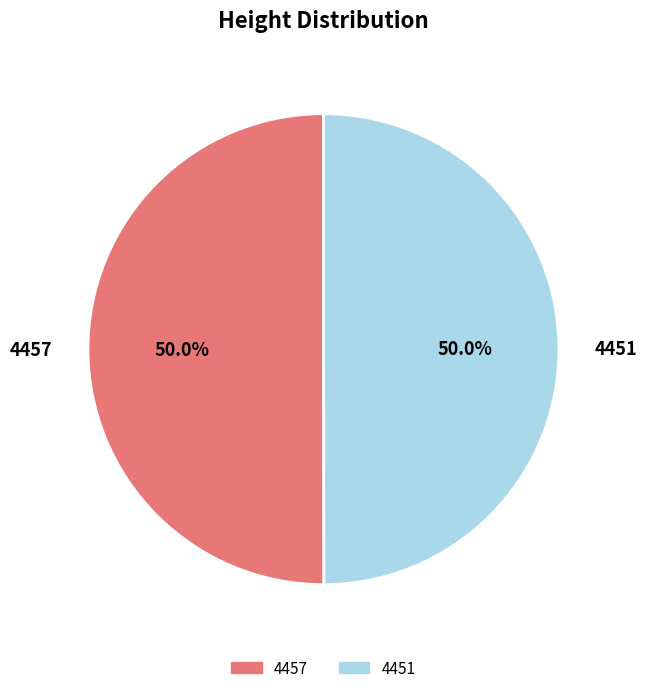

How many segments does this pie chart have?

2